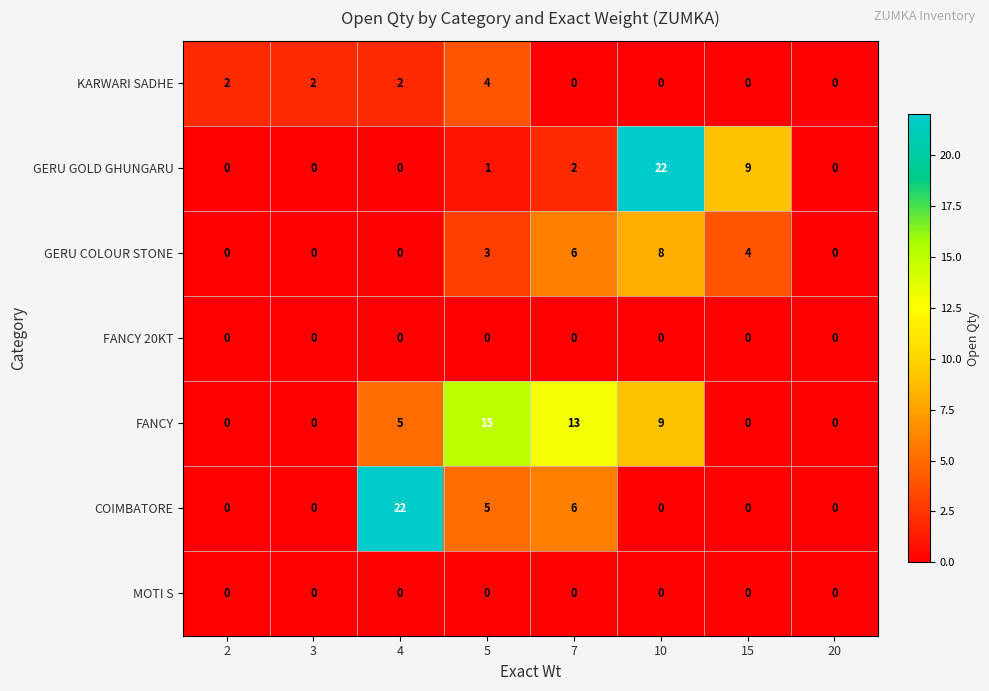

Between 5 and 20, which series saw the biggest shift?

FANCY